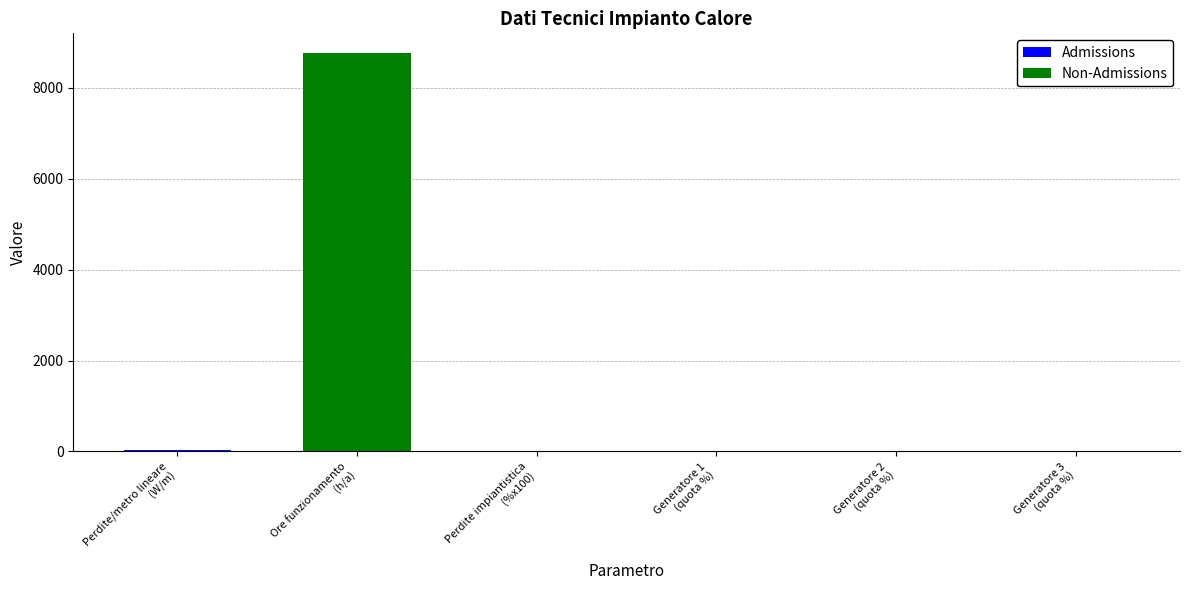

Are the bars horizontal?

No